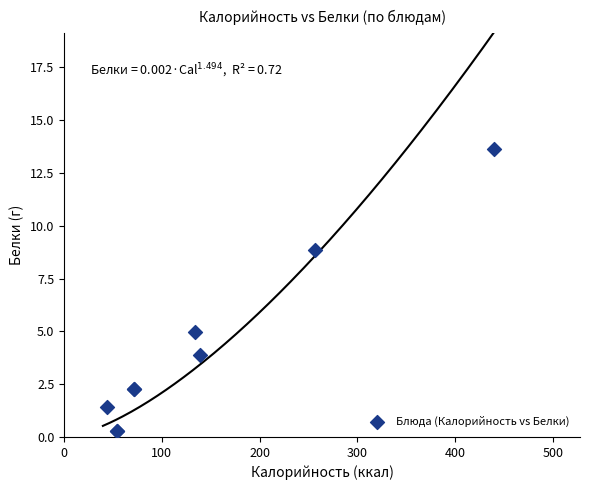

What Y value in the scatter plot is closest to 6?

5.0